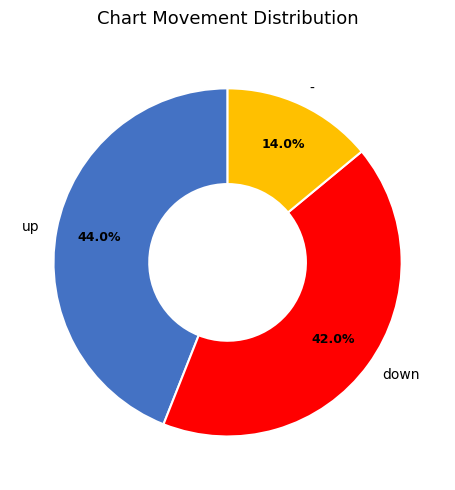

To the nearest percent, what is the combined percentage of up and -?

58%